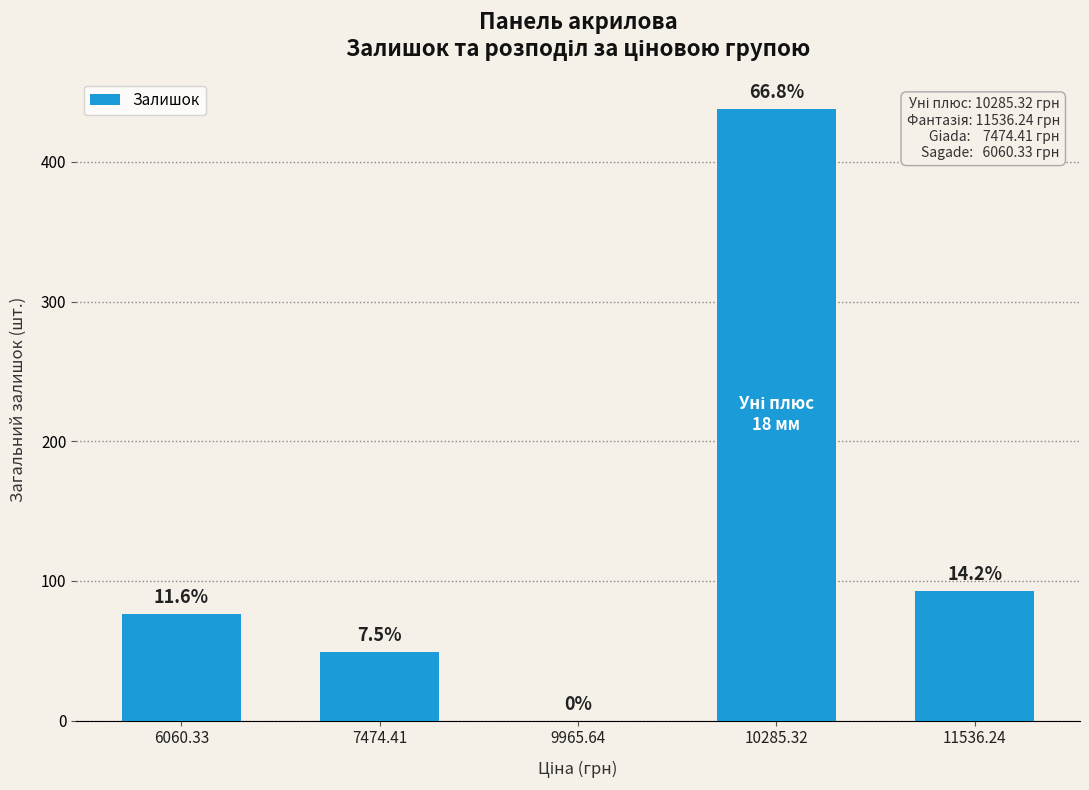

Are the bars horizontal?

No